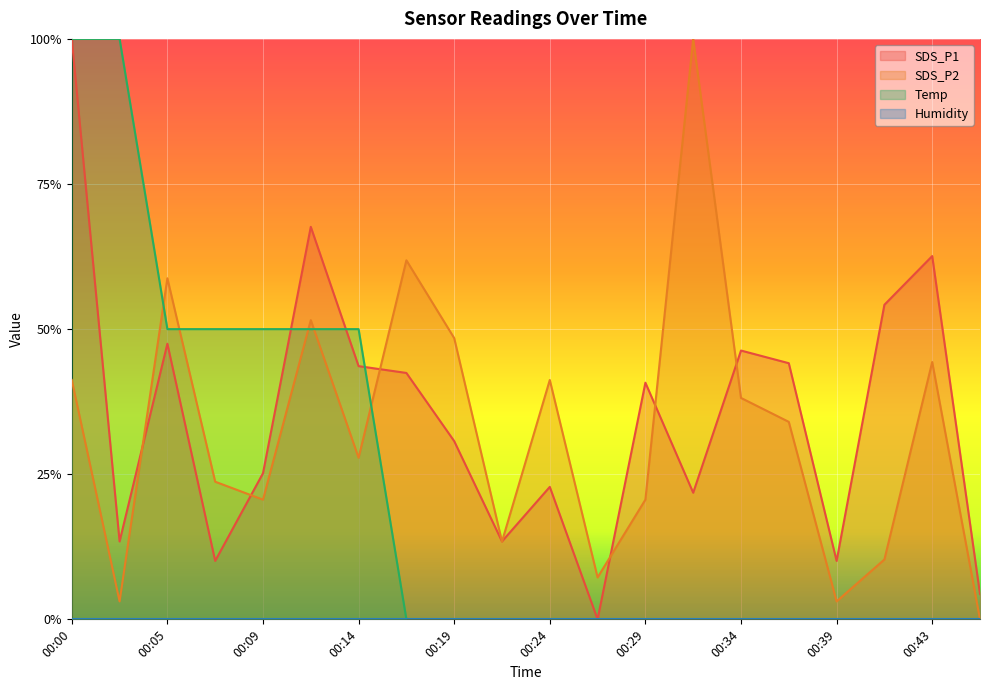

Does the chart display data point markers on the line(s)?

No